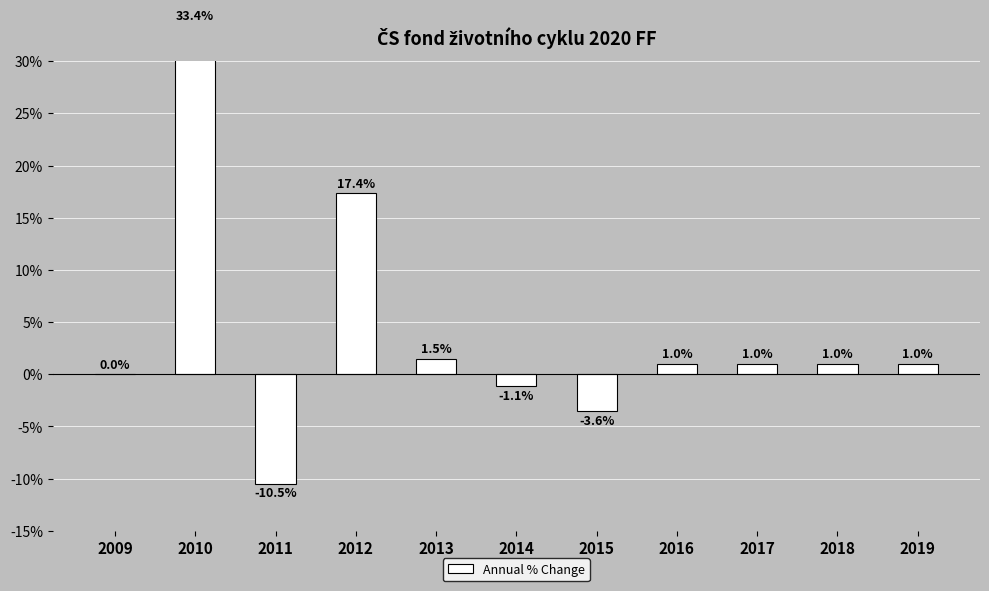

What is the change in value from 2009 to 2012?

+17.4